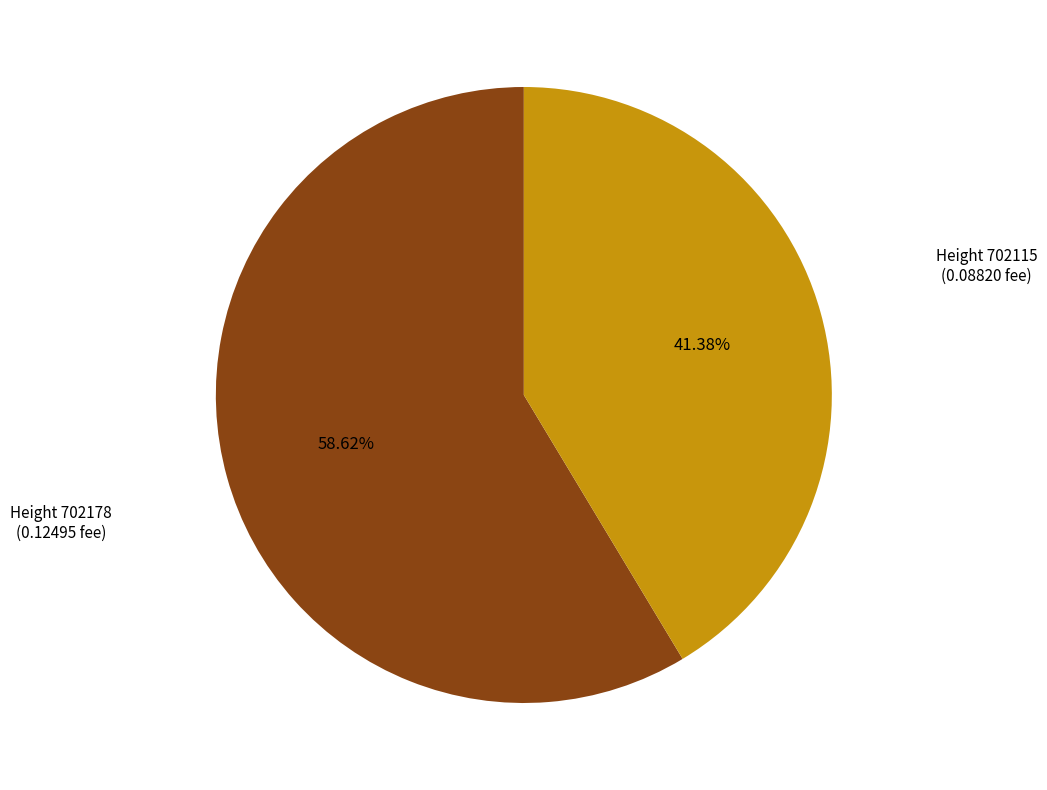

Does any single category account for the majority?

Yes